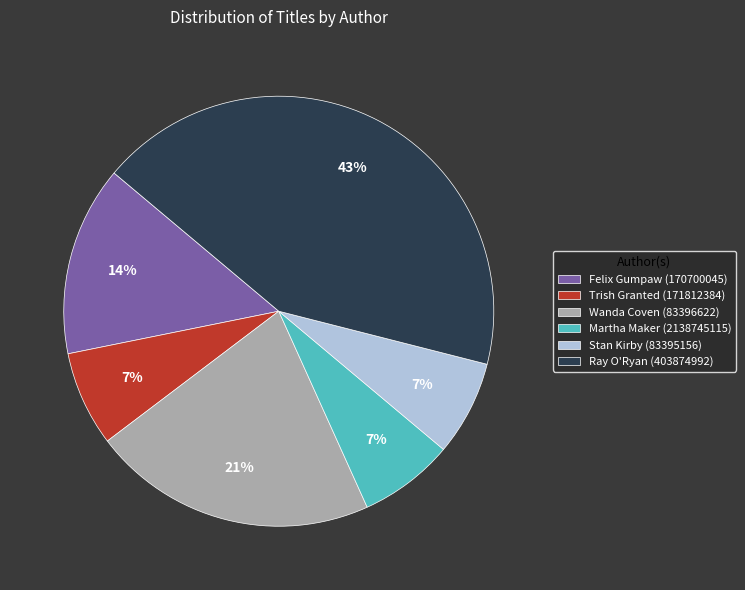

To the nearest percent, what is the average slice percentage?

17%